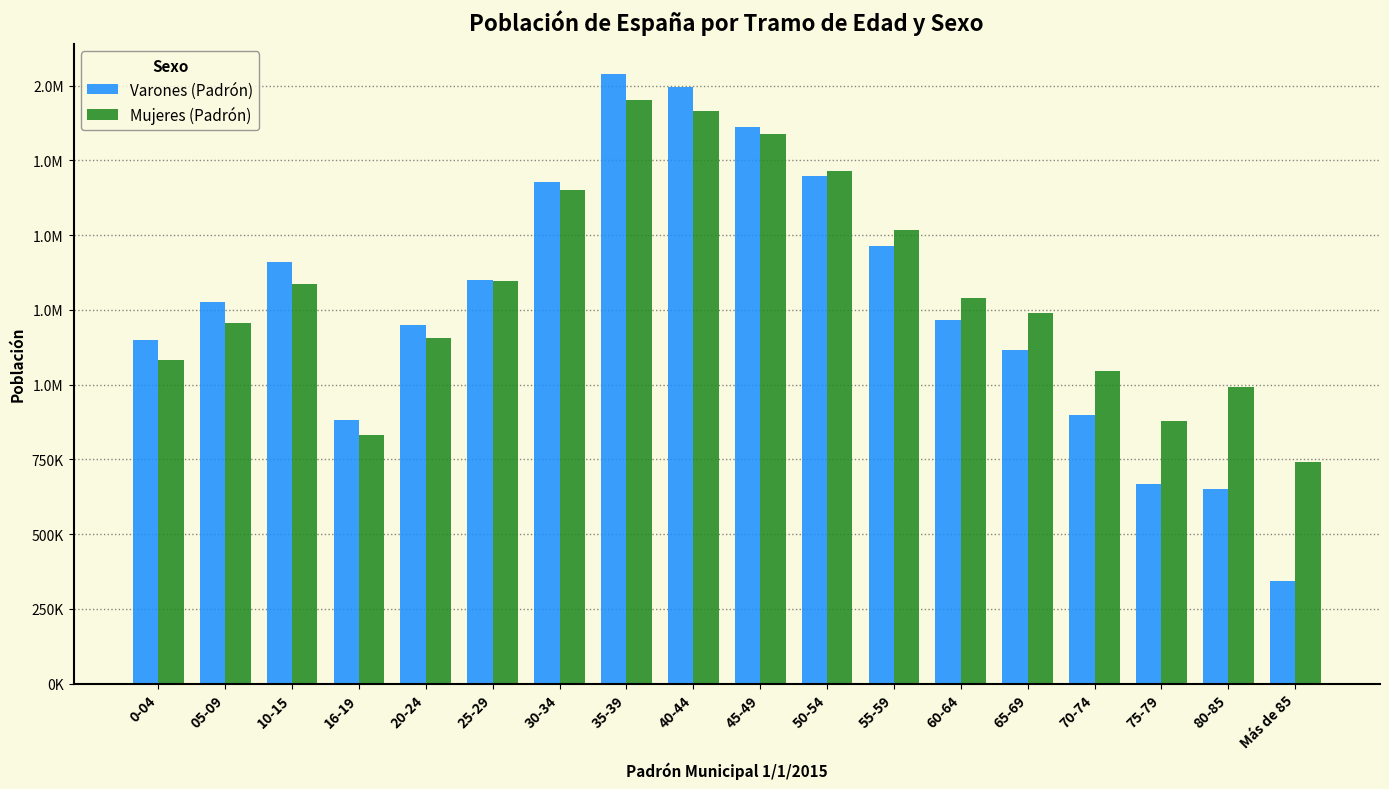

At which category does the chart reach its peak across all series?

35-39